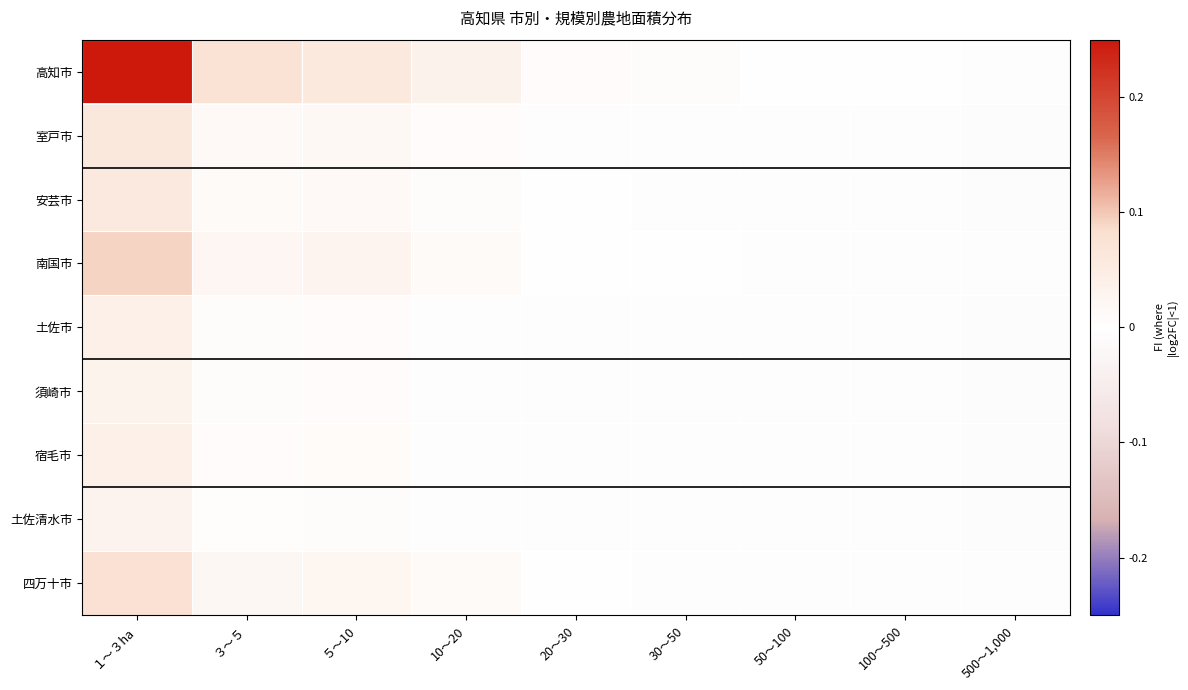

Reading right to left, list all the values displayed in this chart.

高知市: 500～1,000=-0.0	100～500=0.0	50～100=0.0	30～50=0.0	20～30=0.0	10～20=0.0	５～10=0.1	３～５=0.1	１～３ha=0.2
室戸市: 500～1,000=-0.0	100～500=-0.0	50～100=-0.0	30～50=-0.0	20～30=-0.0	10～20=0.0	５～10=0.0	３～５=0.0	１～３ha=0.1
安芸市: 500～1,000=-0.0	100～500=-0.0	50～100=-0.0	30～50=-0.0	20～30=-0.0	10～20=0.0	５～10=0.0	３～５=0.0	１～３ha=0.1
南国市: 500～1,000=-0.0	100～500=-0.0	50～100=-0.0	30～50=-0.0	20～30=0.0	10～20=0.0	５～10=0.0	３～５=0.0	１～３ha=0.1
土佐市: 500～1,000=-0.0	100～500=-0.0	50～100=-0.0	30～50=-0.0	20～30=-0.0	10～20=0.0	５～10=0.0	３～５=0.0	１～３ha=0.0
須崎市: 500～1,000=-0.0	100～500=-0.0	50～100=-0.0	30～50=-0.0	20～30=-0.0	10～20=0.0	５～10=0.0	３～５=0.0	１～３ha=0.0
宿毛市: 500～1,000=-0.0	100～500=-0.0	50～100=-0.0	30～50=-0.0	20～30=-0.0	10～20=0.0	５～10=0.0	３～５=0.0	１～３ha=0.0
土佐清水市: 500～1,000=-0.0	100～500=-0.0	50～100=-0.0	30～50=-0.0	20～30=-0.0	10～20=0.0	５～10=0.0	３～５=0.0	１～３ha=0.0
四万十市: 500～1,000=-0.0	100～500=-0.0	50～100=-0.0	30～50=-0.0	20～30=0.0	10～20=0.0	５～10=0.0	３～５=0.0	１～３ha=0.1